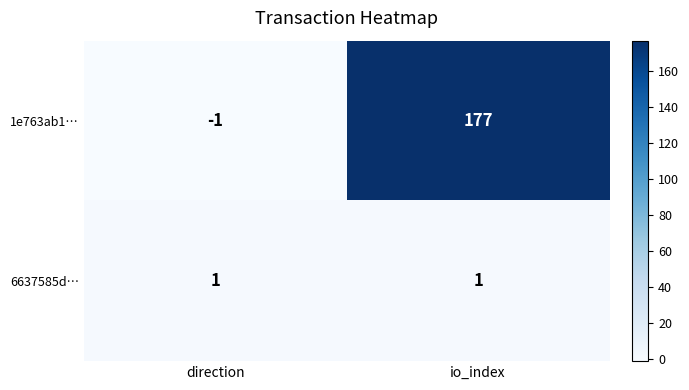

Which series changed the most between direction and io_index?

1e763ab1…